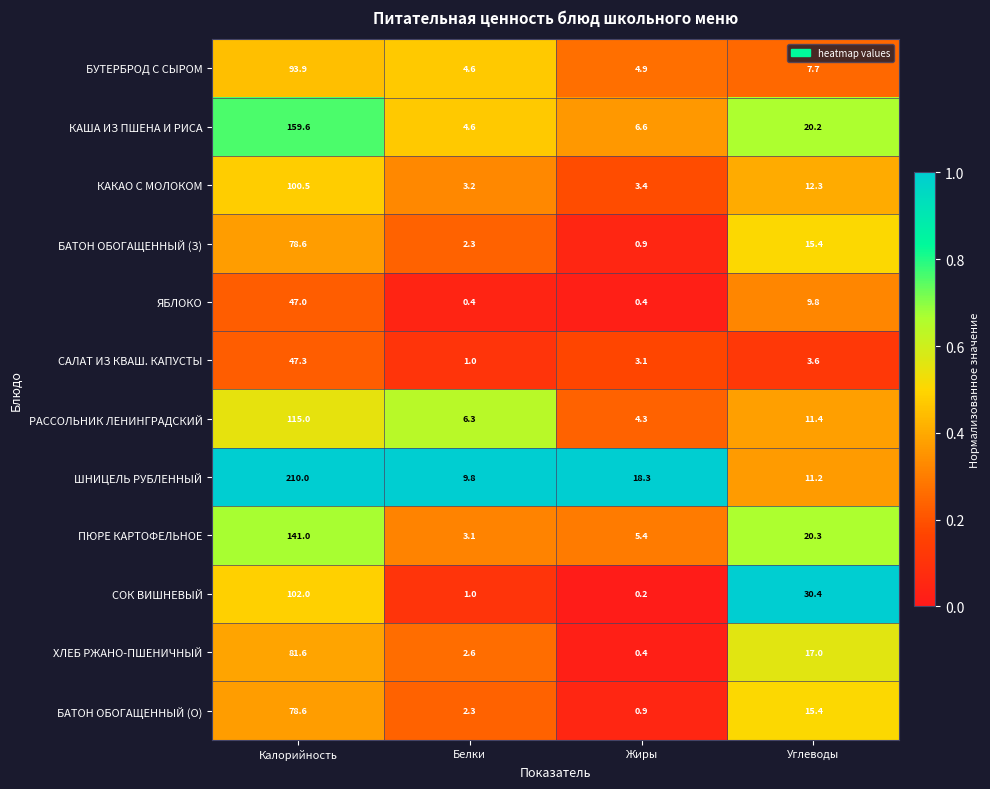

What is the sum of the ПЮРЕ КАРТОФЕЛЬНОЕ values at Углеводы and Калорийность?

161.3